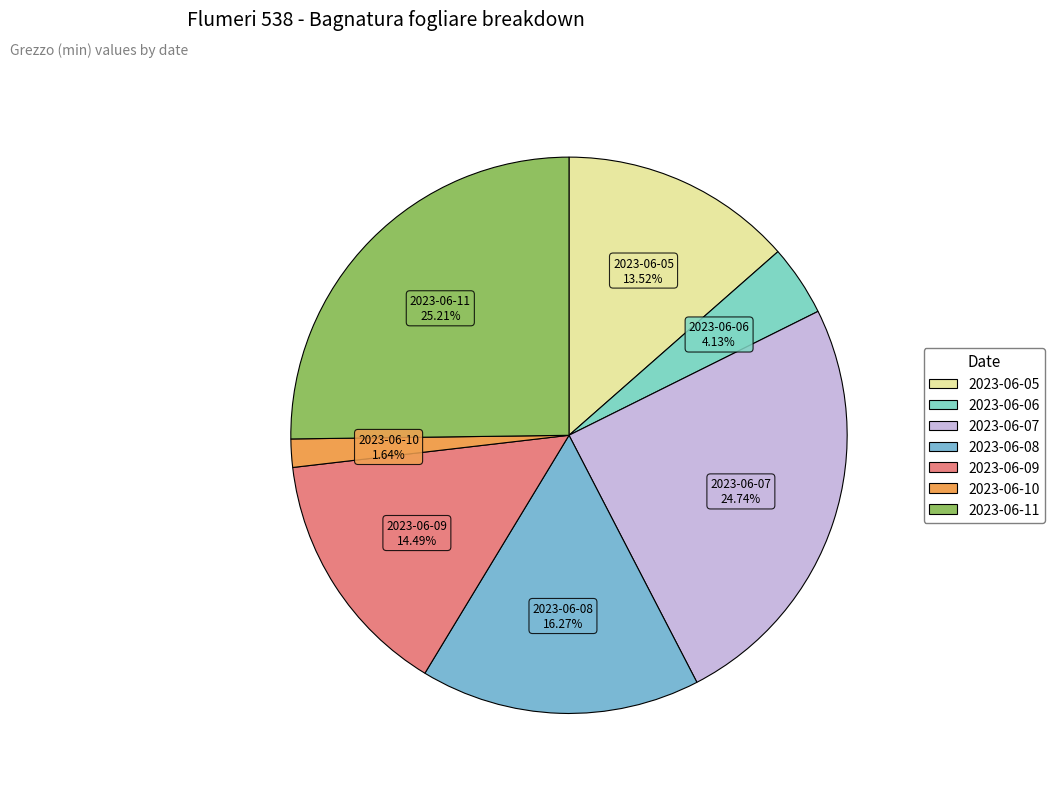

To the nearest percent, what portion does 2023-06-11 represent?

25%